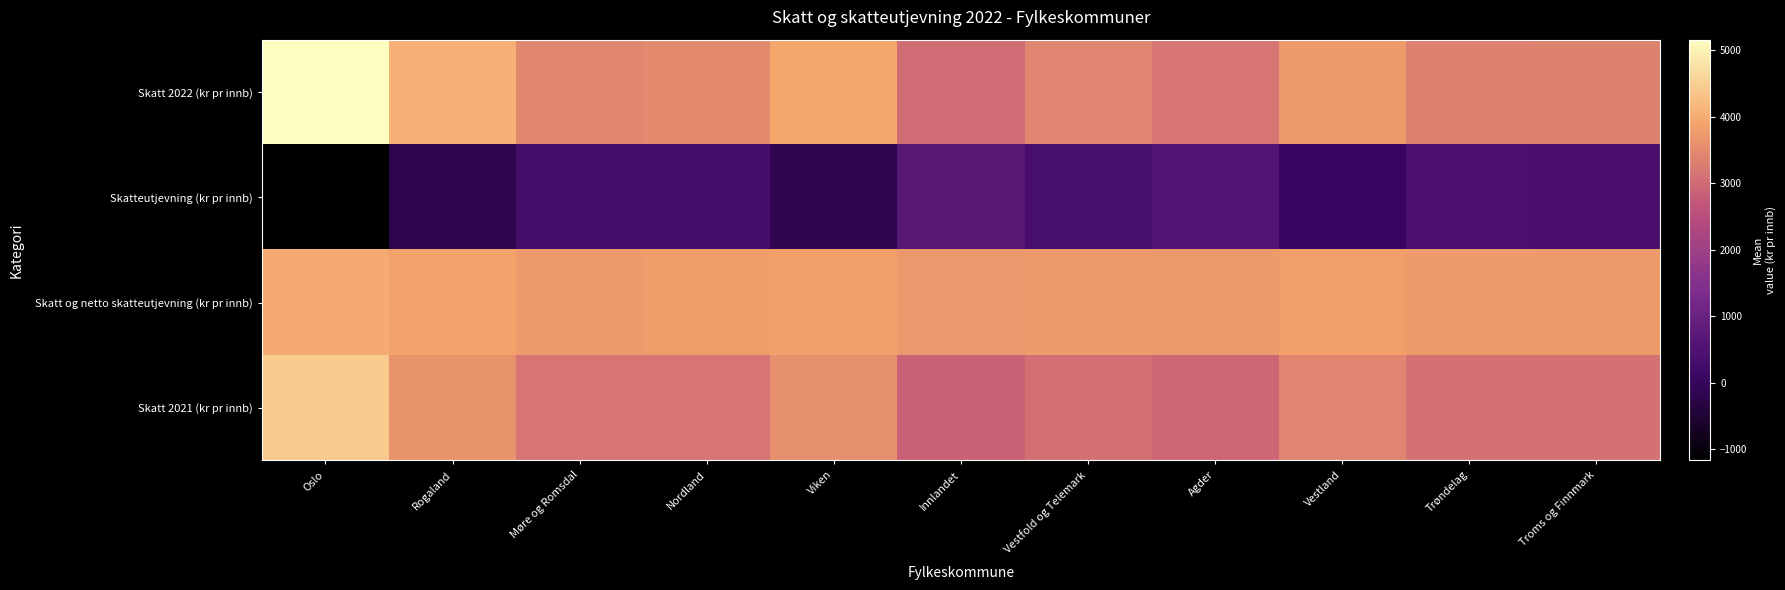

Between Viken and Vestfold og Telemark, which series saw the biggest shift?

Skatt 2022 (kr pr innb)